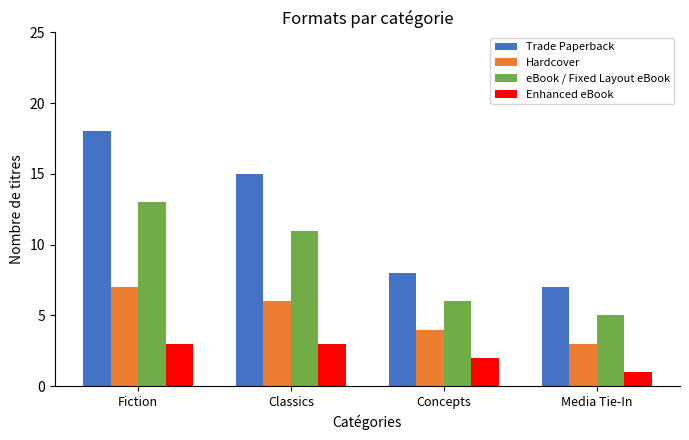

List the series in order of their overall mean, highest first.

Trade Paperback, eBook / Fixed Layout eBook, Hardcover, Enhanced eBook